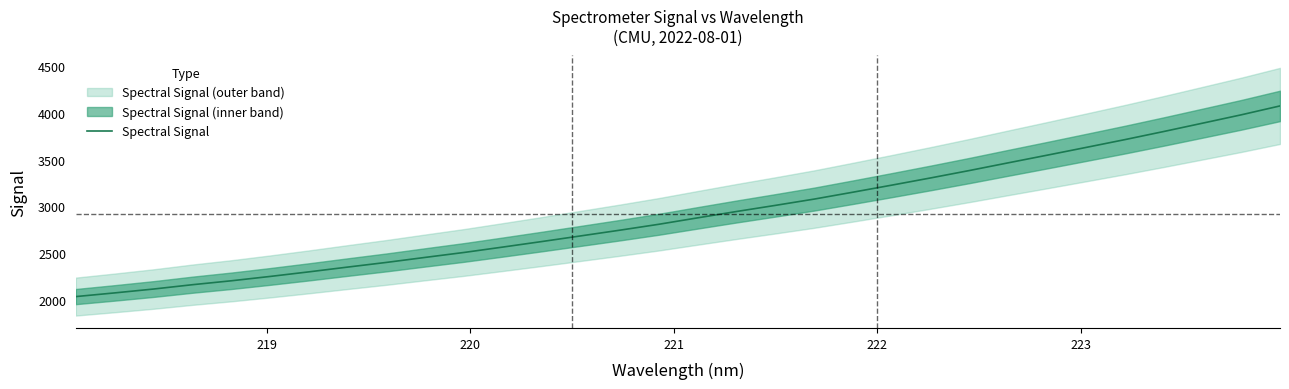

What is the minimum value for Spectral Signal?

2033.1